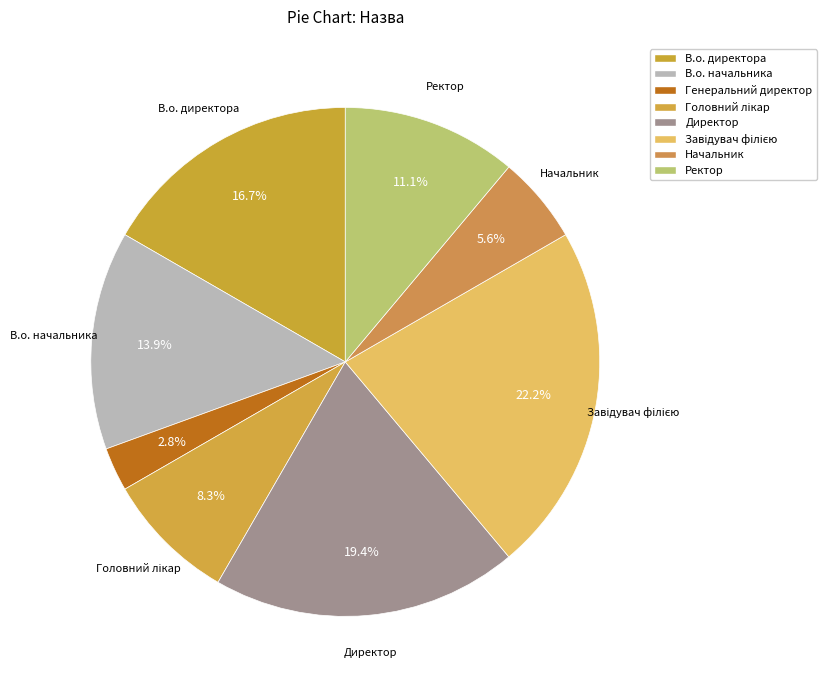

What is the smallest slice in the pie chart?

Генеральний директор